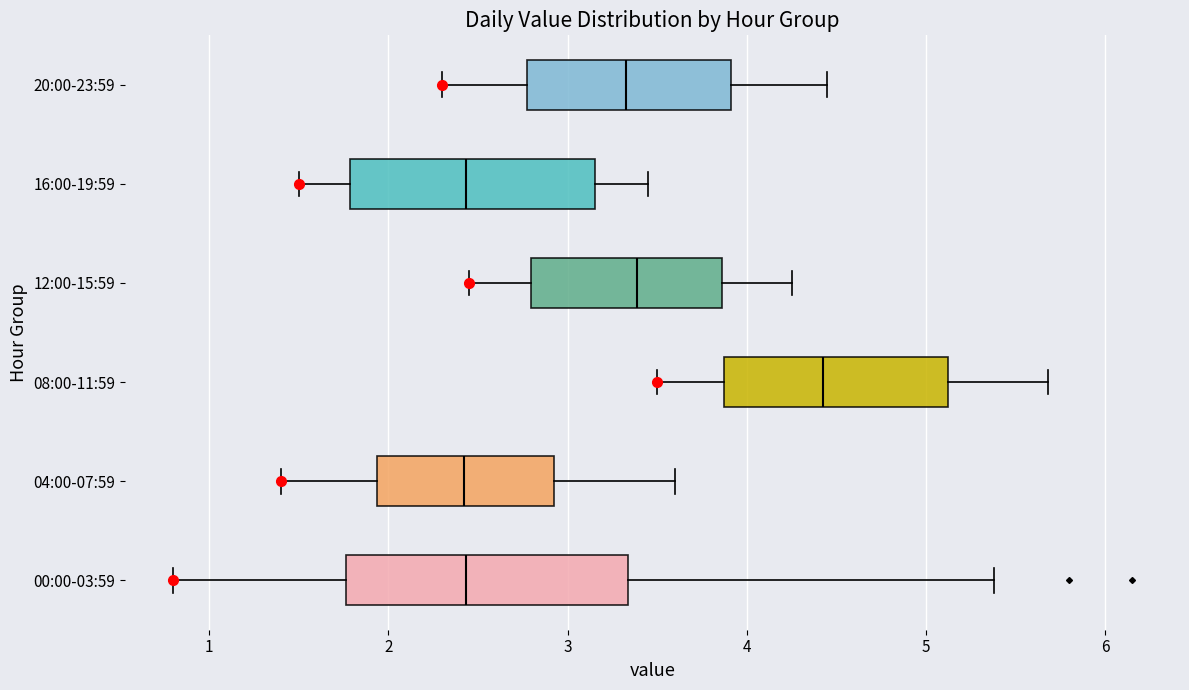

Reading bottom to top, transcribe this box plot: for each box, give where its median line is, the range the box spans, and where its two whiskers end, as read against the x-axis. The values are not printed on the chart, so give them approximately, as read against the axis.

00:00-03:59: median 2.4, box 1.8 to 3.3, whiskers 0.8 to 5.4
04:00-07:59: median 2.4, box 1.9 to 2.9, whiskers 1.4 to 3.6
08:00-11:59: median 4.4, box 3.9 to 5.1, whiskers 3.5 to 5.7
12:00-15:59: median 3.4, box 2.8 to 3.9, whiskers 2.5 to 4.3
16:00-19:59: median 2.4, box 1.8 to 3.2, whiskers 1.5 to 3.5
20:00-23:59: median 3.3, box 2.8 to 3.9, whiskers 2.3 to 4.5